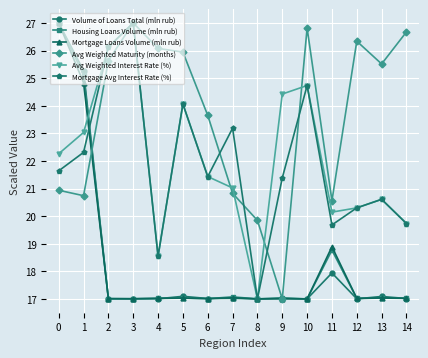

Rank the categories by Avg Weighted Interest Rate (%) value from lowest to highest.

8, 4, 14, 11, 12, 13, 7, 6, 0, 1, 5, 9, 10, 2, 3